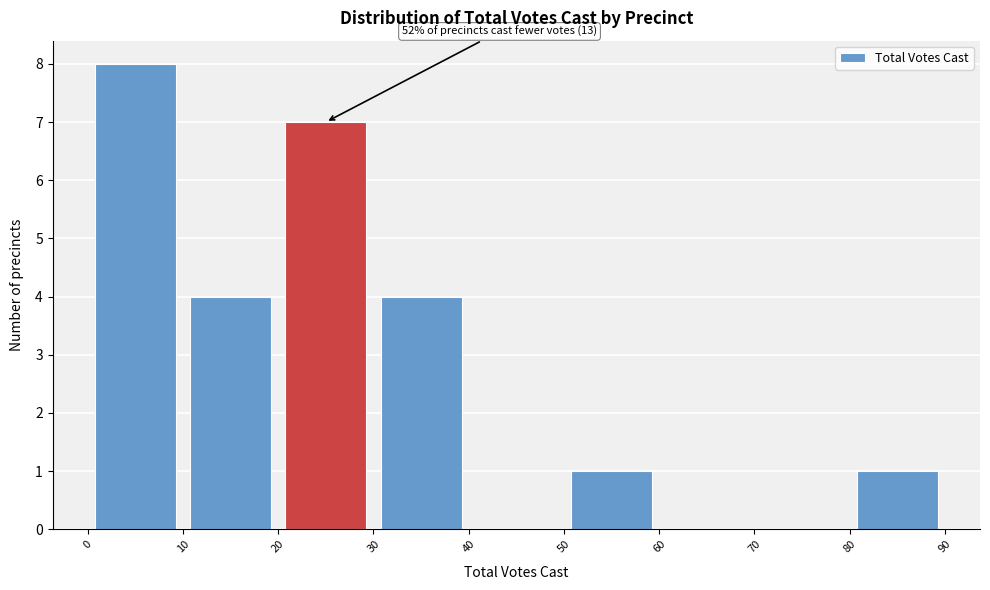

Over which range of the x-axis is the bar tallest?

0 to 10